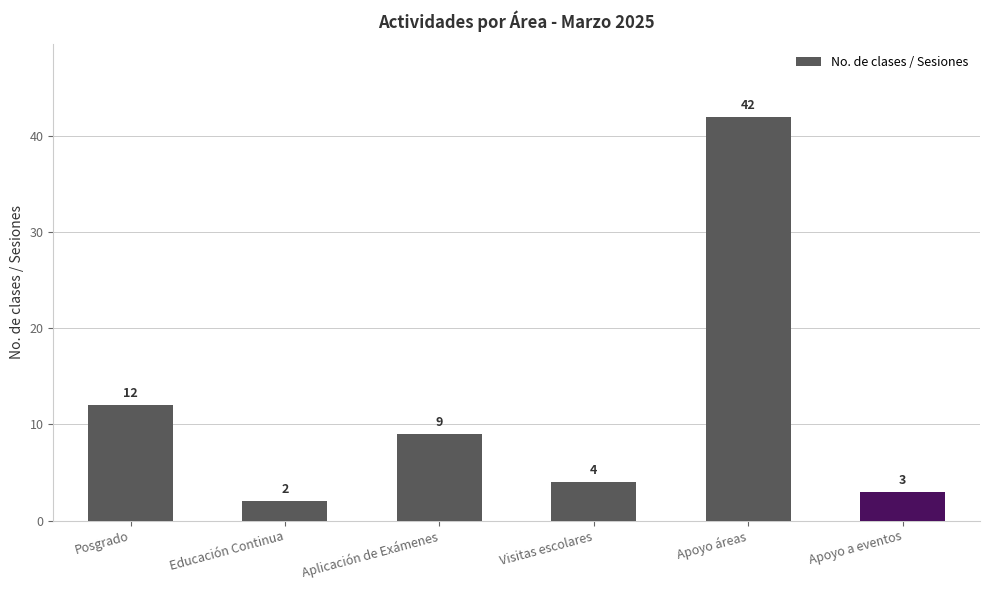

At which category does the chart reach its minimum across all series?

Educación Continua